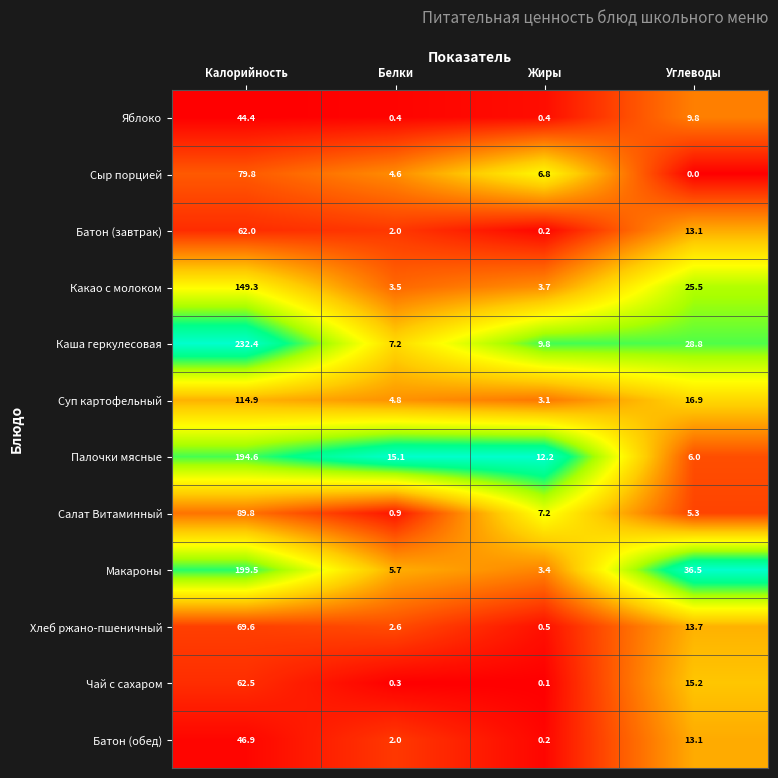

At which category is the sum across all series the highest?

Калорийность